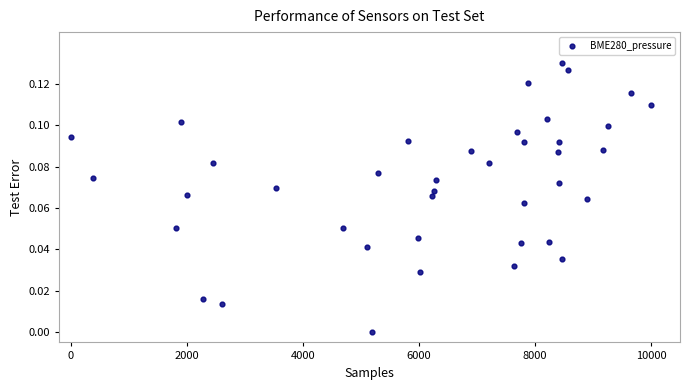

What is the range of X values (max minus min)?

10000.0